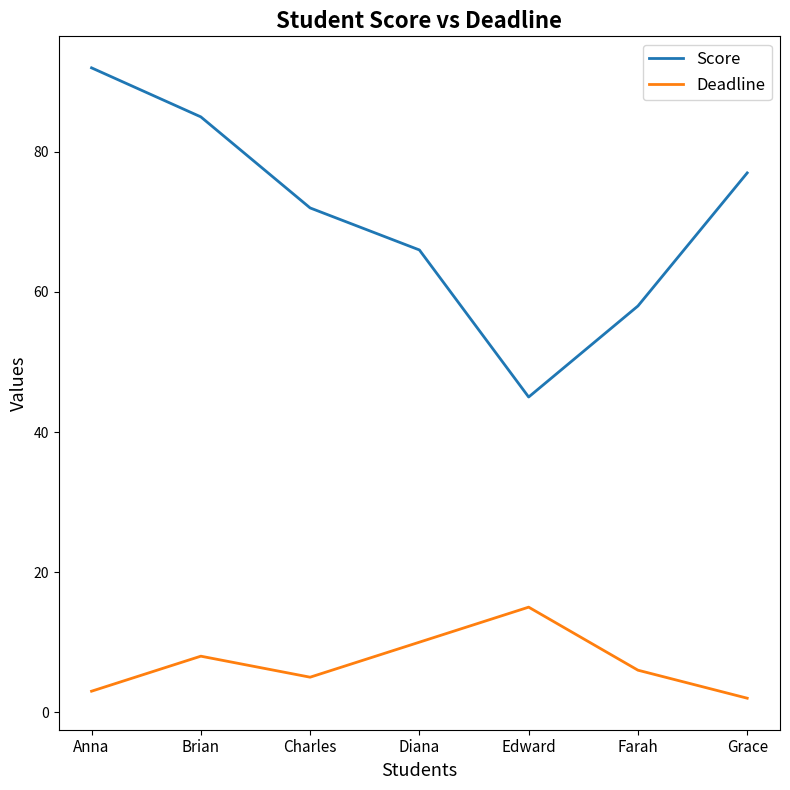

What position from the right is Charles?

5